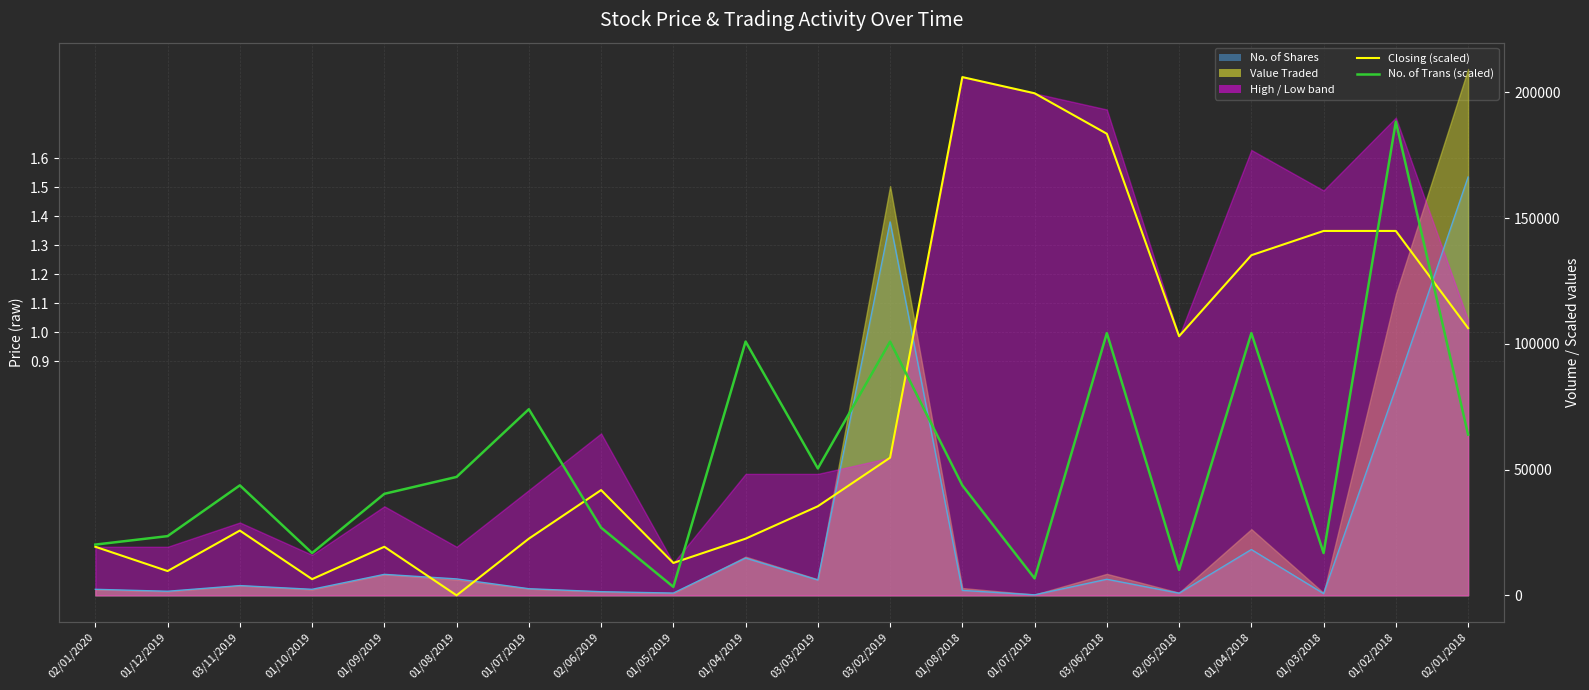

Is the value of Closing (scaled) at 01/07/2019 greater than the value of No. of Shares line at 01/07/2019?

Yes